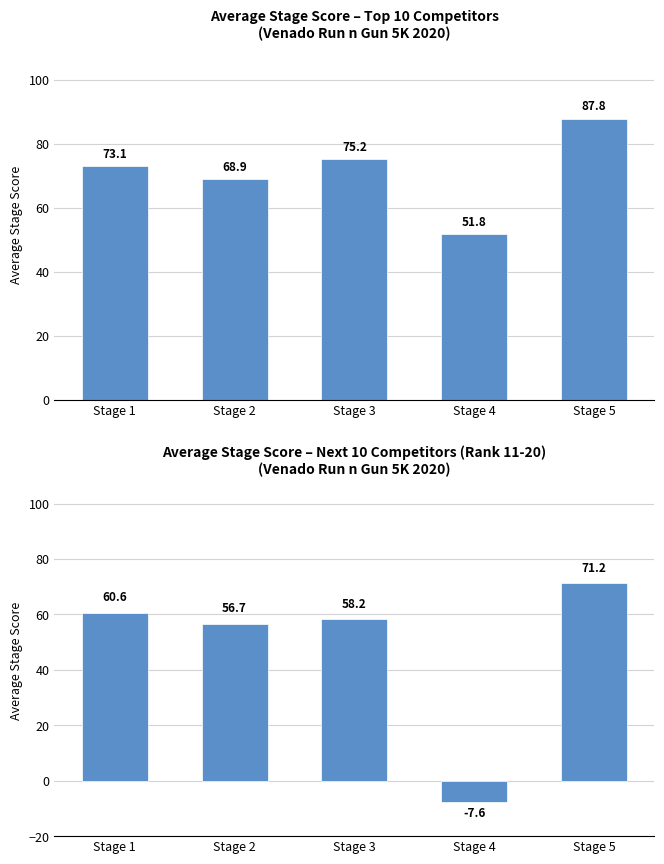

Rank the series by their average value, from highest to lowest.

Avg Score (Rank 1-10), Avg Score (Rank 11-20)